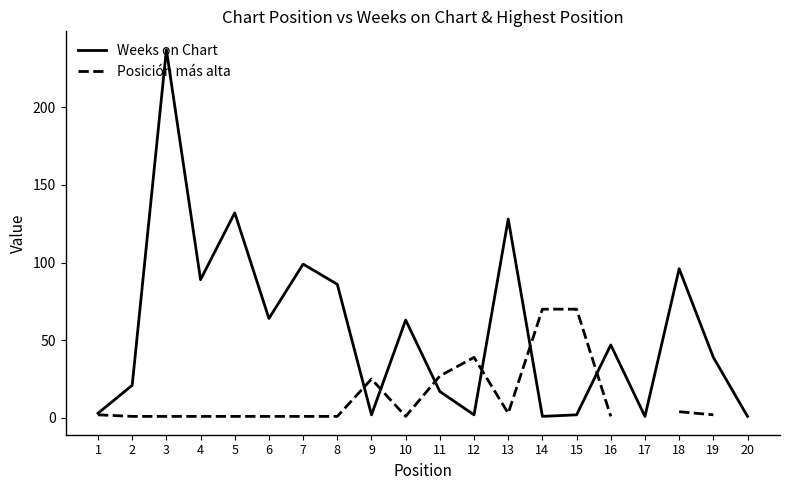

List the series in order of their peak value, highest first.

Weeks on Chart, Posición más alta